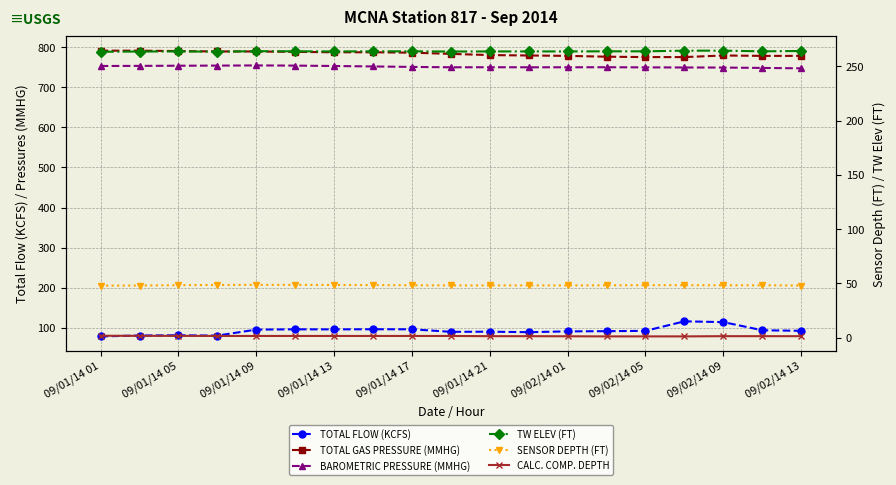

How many values in the BAROMETRIC PRESSURE (MMHG) series are below 749?

3